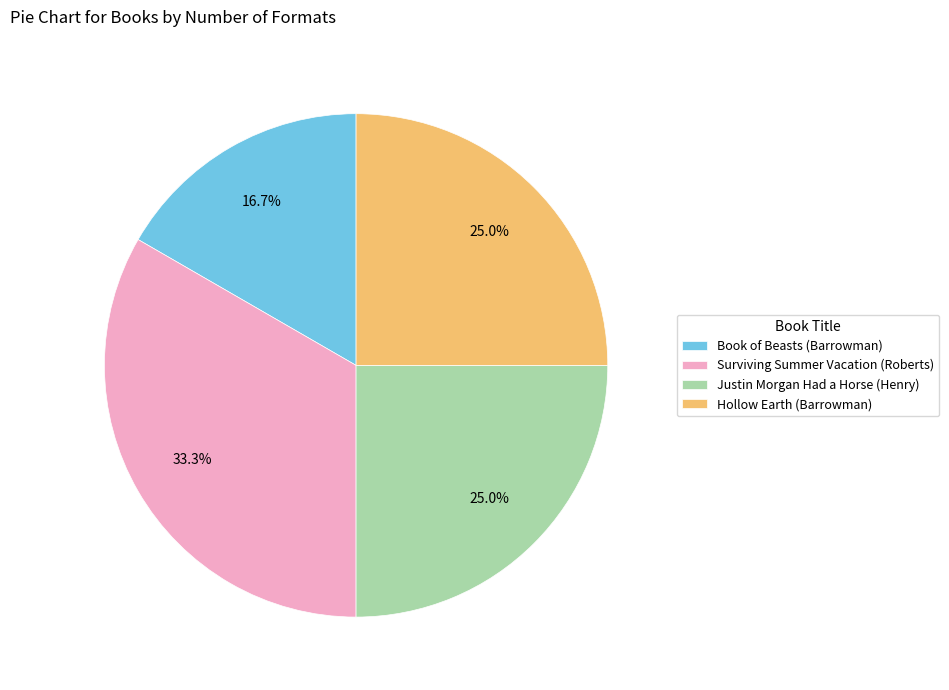

What is the ratio of the value at Book of Beasts (Barrowman) to the value at Surviving Summer Vacation (Roberts)?

0.5